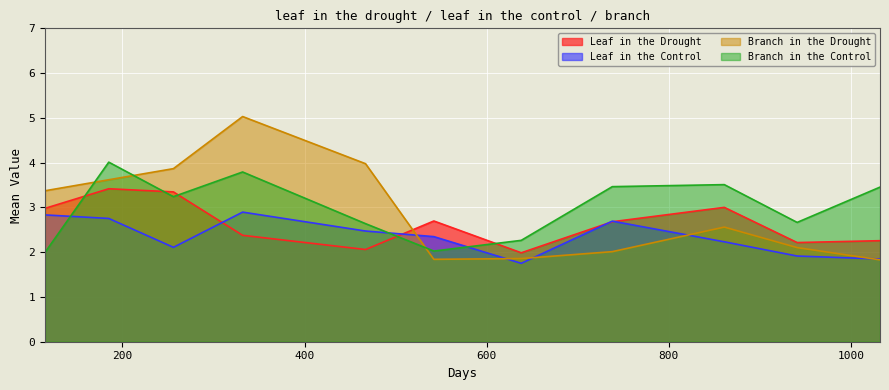

Does the chart display data point markers on the line(s)?

No